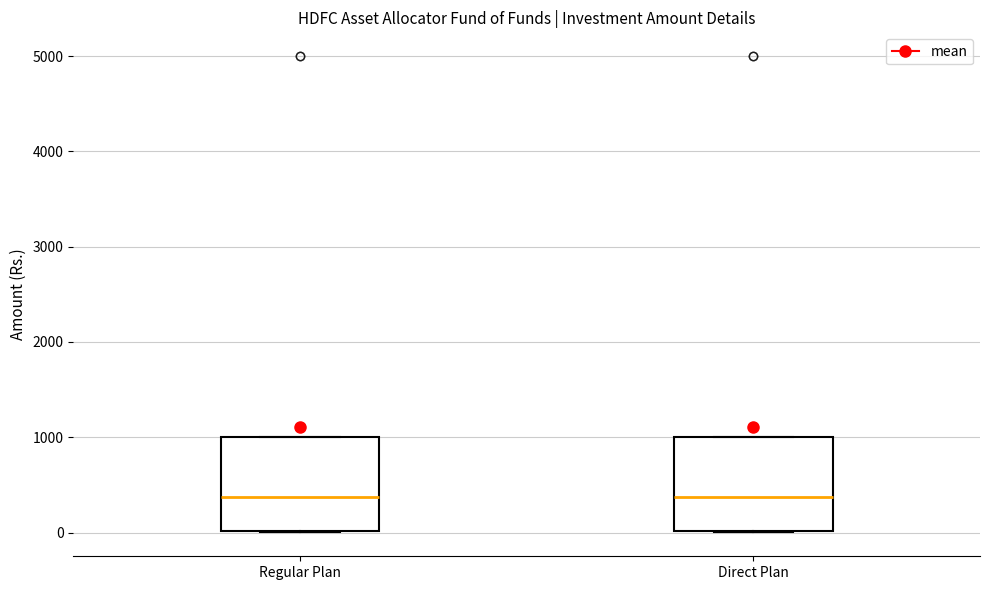

Reading left to right, transcribe this box plot: for each box, give where its median line is, the range the box spans, and where its two whiskers end, as read against the y-axis. The values are not printed on the chart, so give them approximately, as read against the axis.

Regular Plan: median 400, box 0 to 1000, whiskers 0 to 1000
Direct Plan: median 400, box 0 to 1000, whiskers 0 to 1000